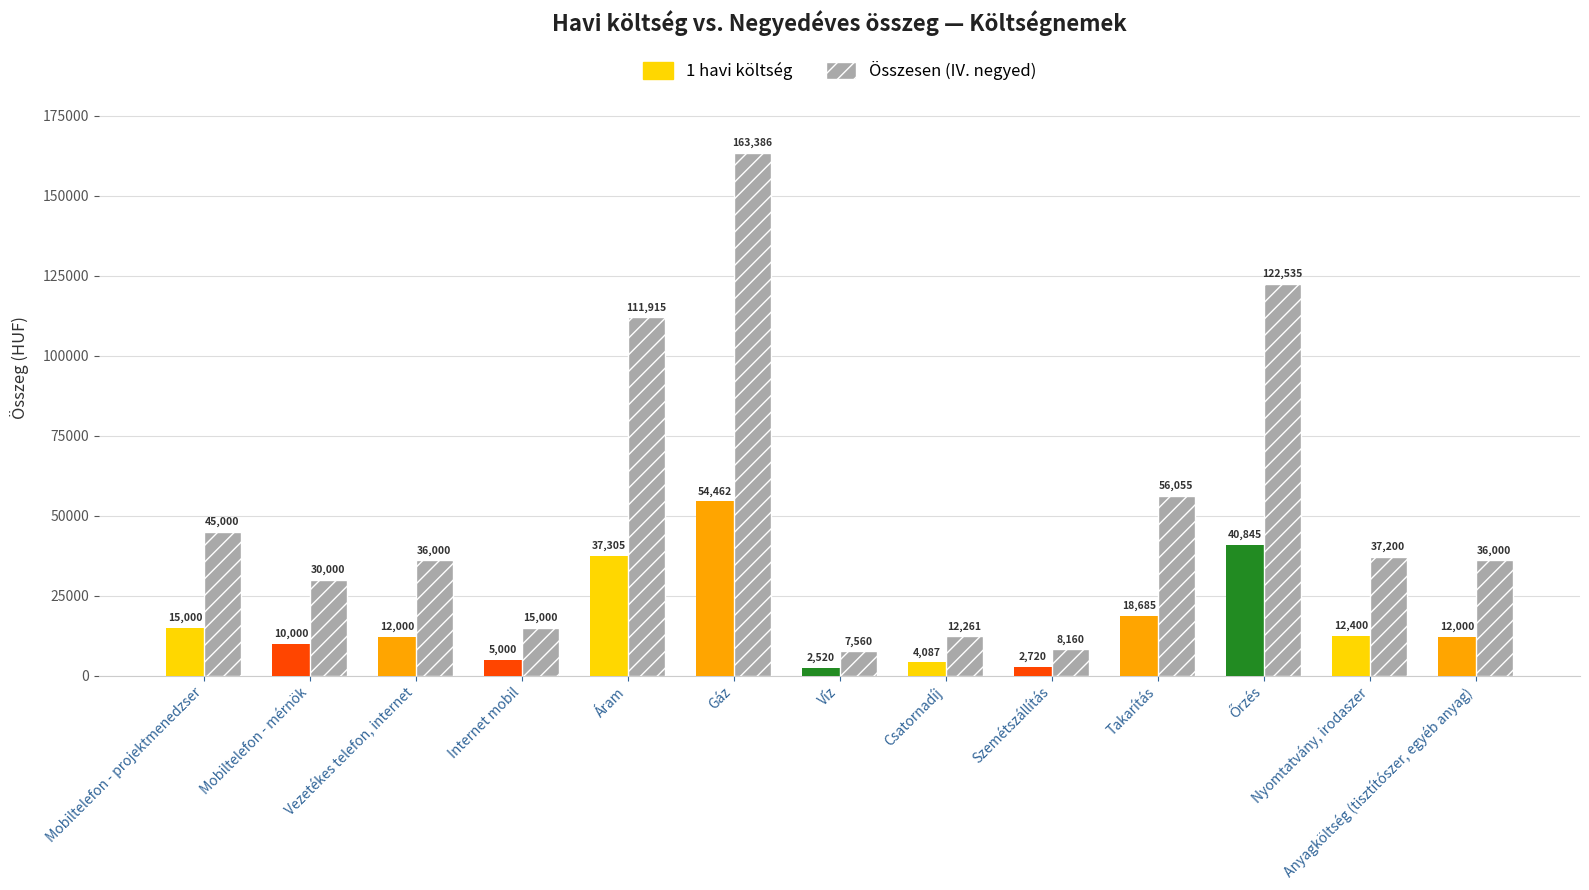

Which label corresponds to the smallest value in the chart?

Víz